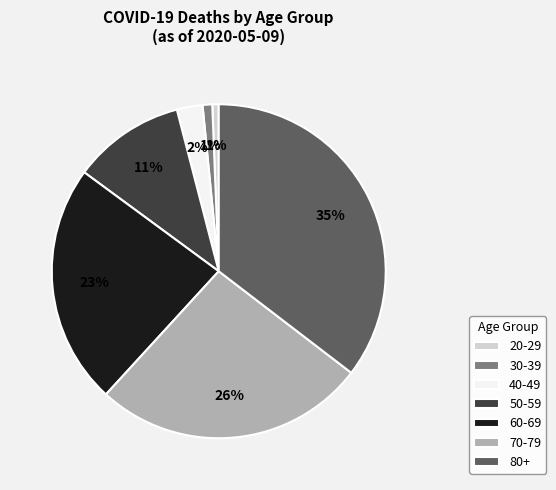

To the nearest percent, what is the difference between the 30-39 and 80+ slice percentages?

34%